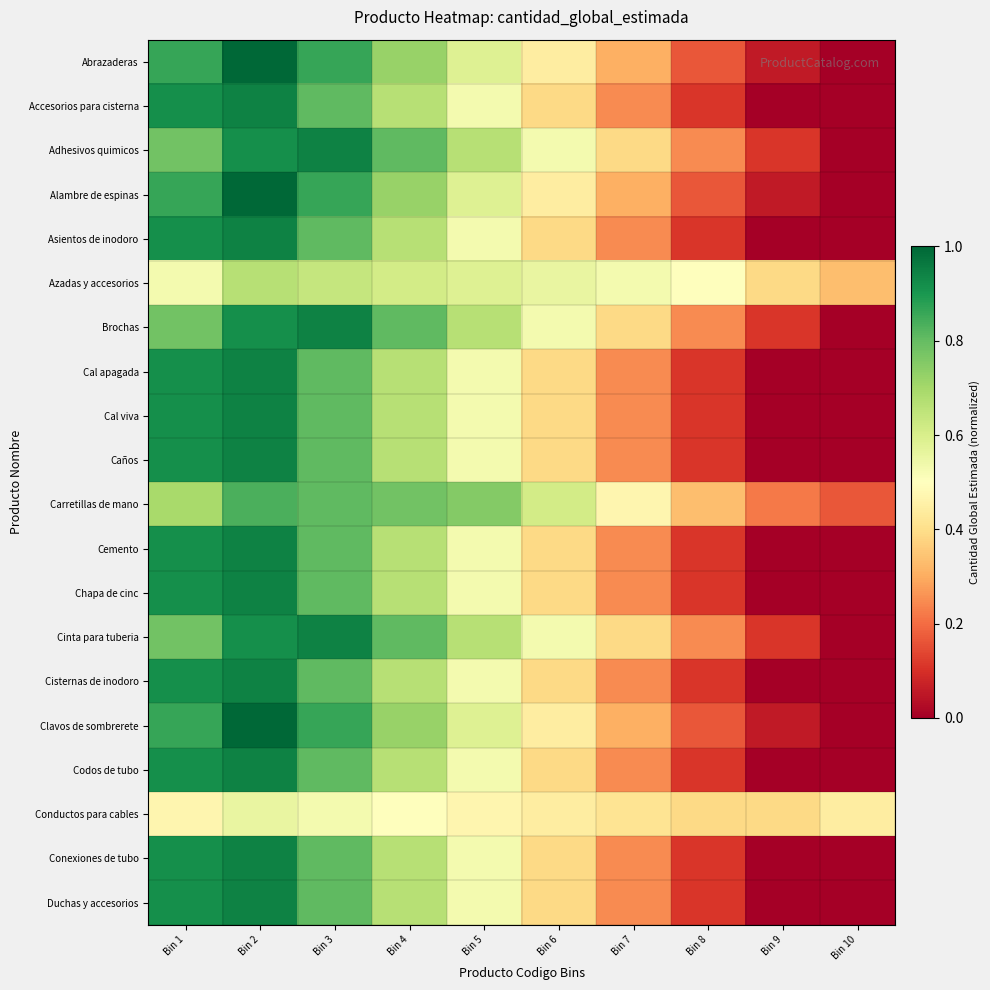

Between Bin 6 and Bin 3, which is larger?

Bin 3